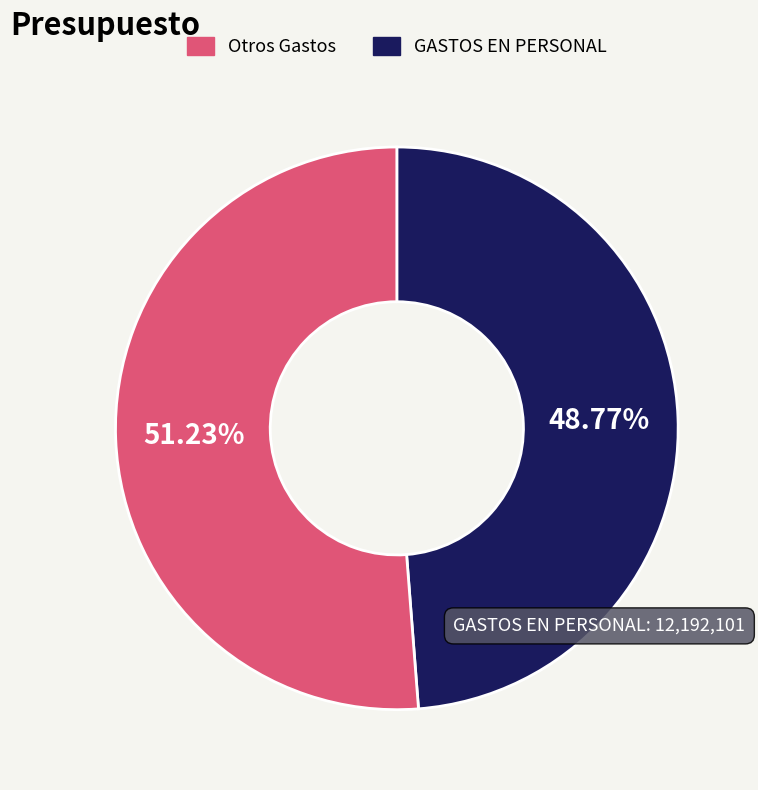

Does any single category account for the majority?

Yes